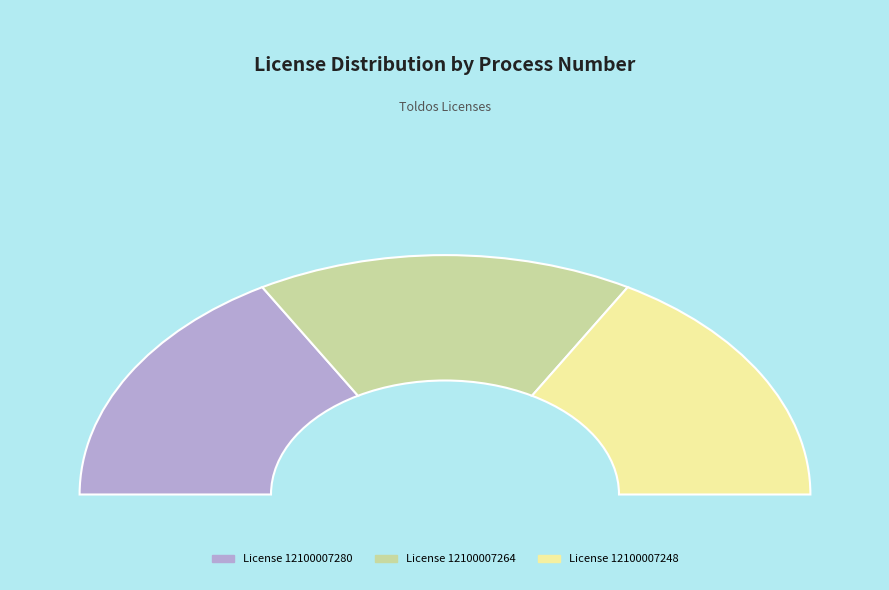

To the nearest percent, what percentage of the pie is 12100007280?

33%